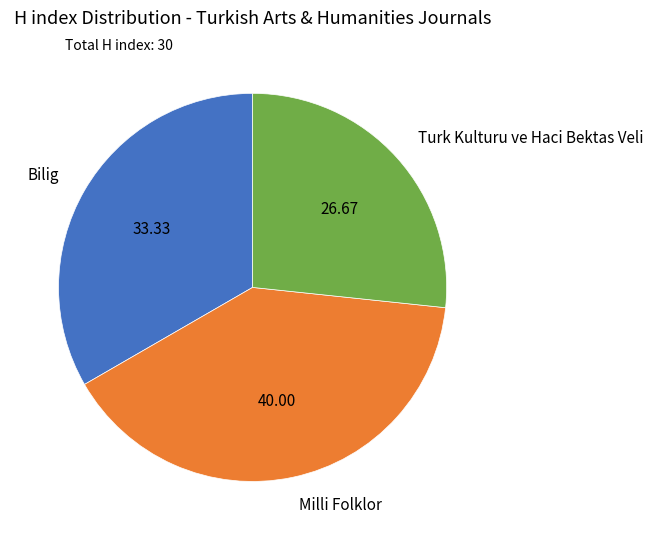

How many segments does this pie chart have?

3